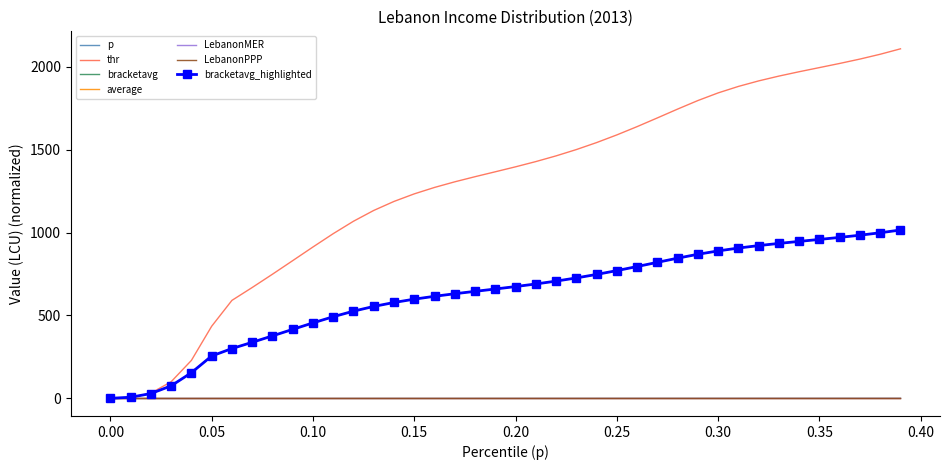

True or false: p and thr cross at least once.

False